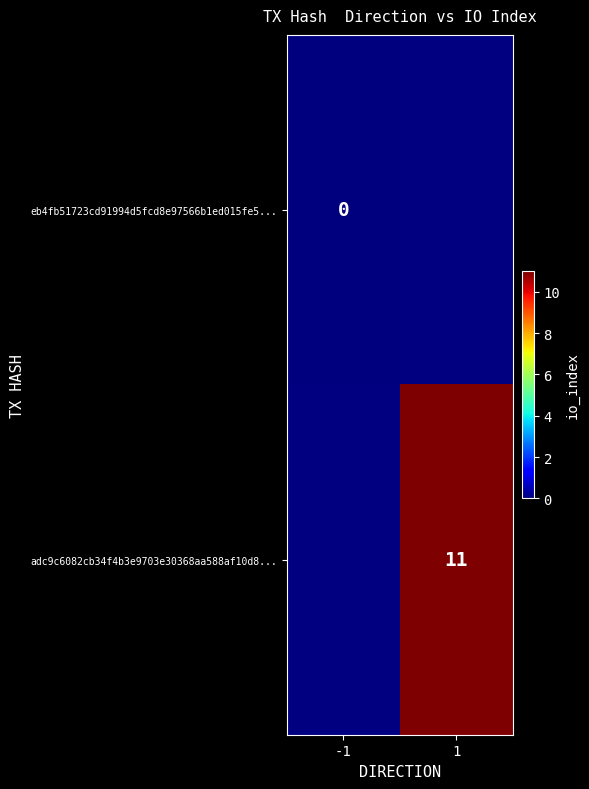

How many categories are shown in the chart?

2